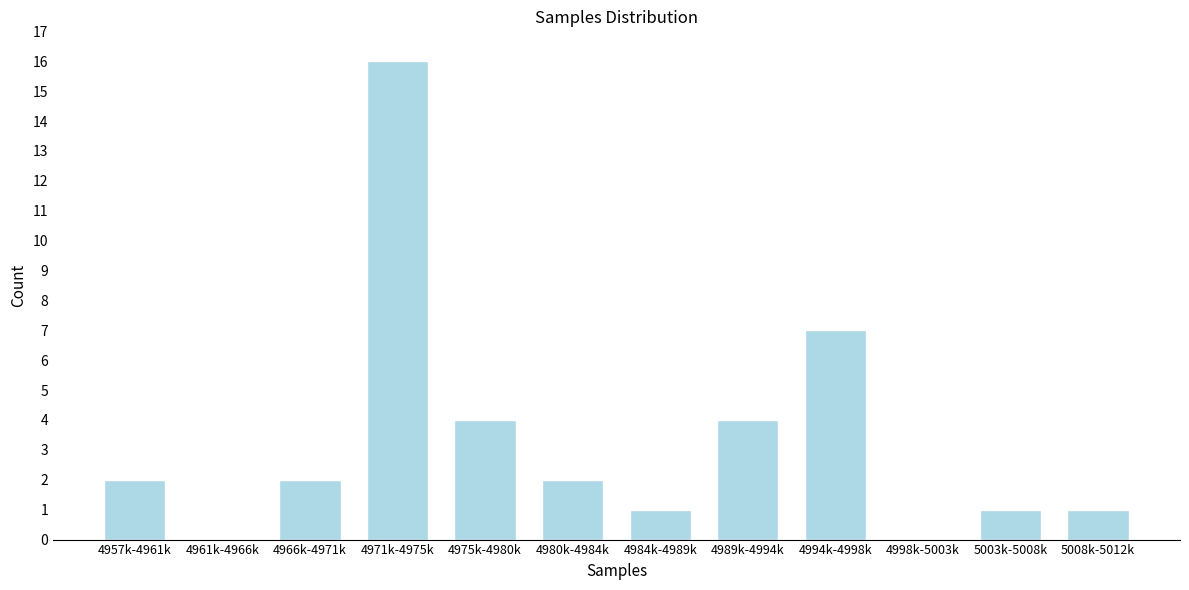

Reading left to right, transcribe all the data shown in this chart.

4957k-4961k=2	4961k-4966k=0	4966k-4971k=2	4971k-4975k=16	4975k-4980k=4	4980k-4984k=2	4984k-4989k=1	4989k-4994k=4	4994k-4998k=7	4998k-5003k=0	5003k-5008k=1	5008k-5012k=1